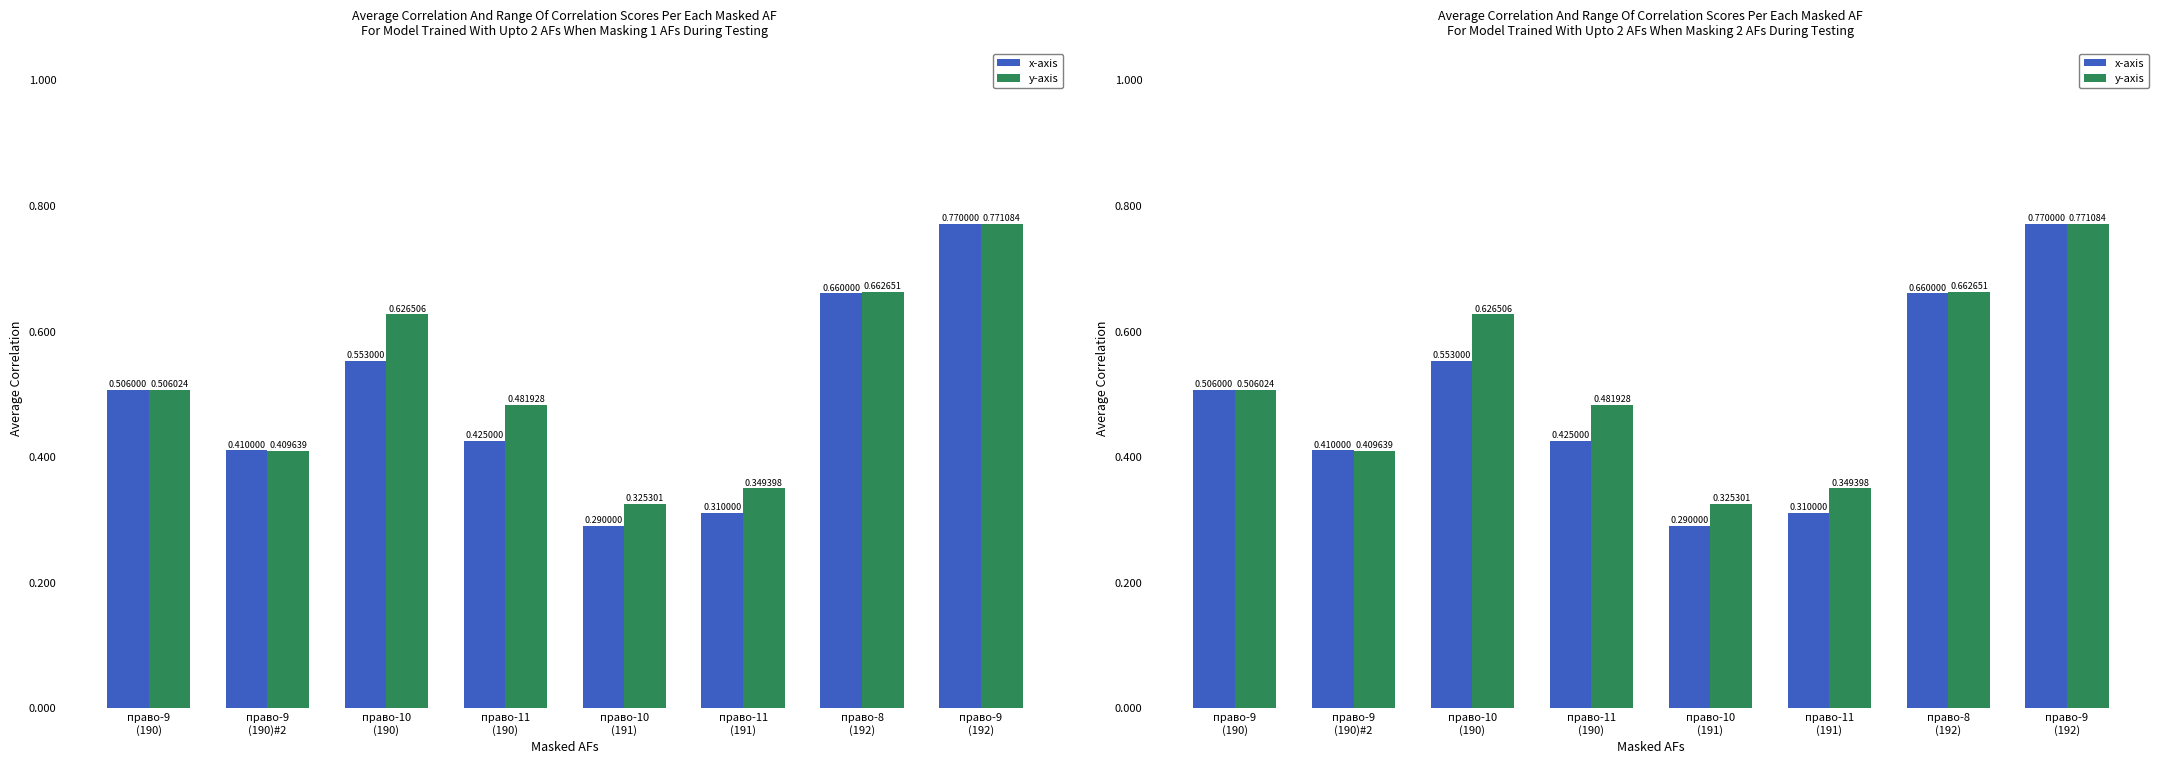

Between право-9
(190)#2 and право-11
(190), which is larger?

право-11
(190)